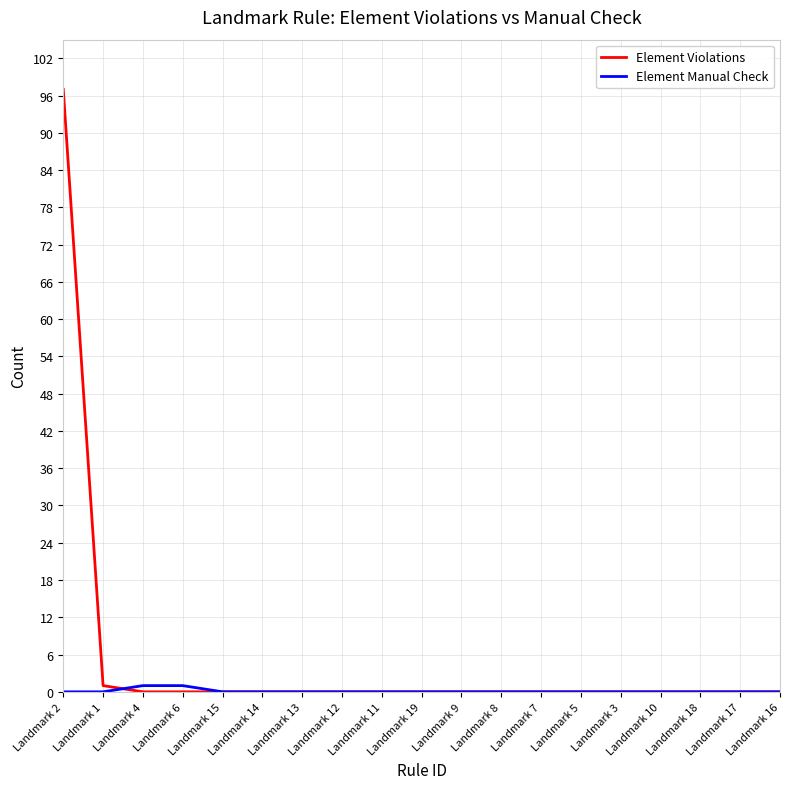

What is the greatest value displayed?

97